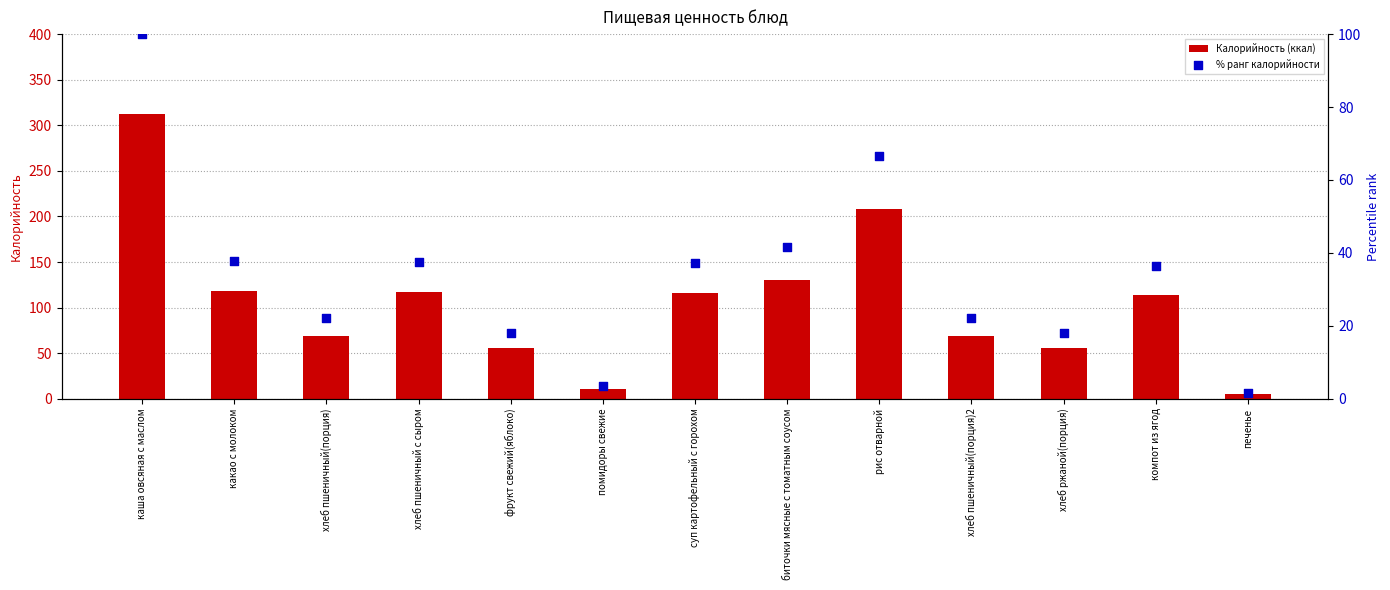

What is the total value across all series at фрукт свежий(яблоко)?

73.9